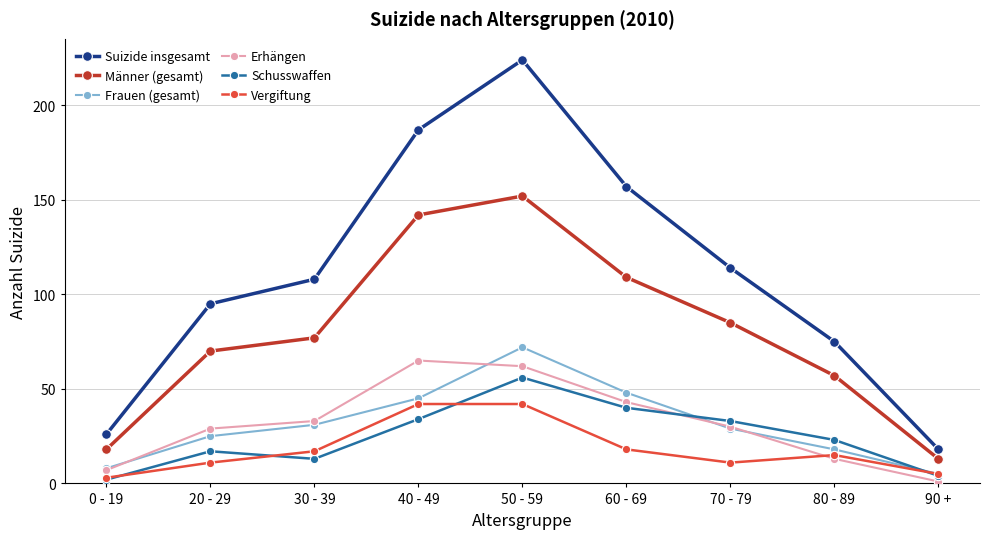

Does the chart have visible grid lines?

Yes